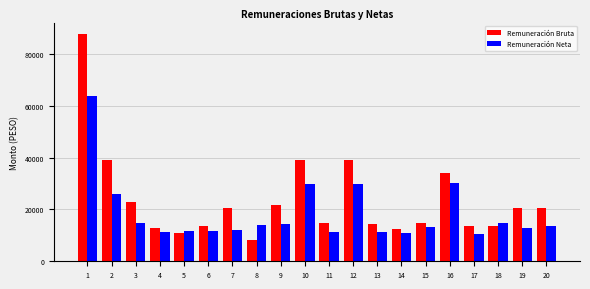

How many categories are shown in the chart?

20